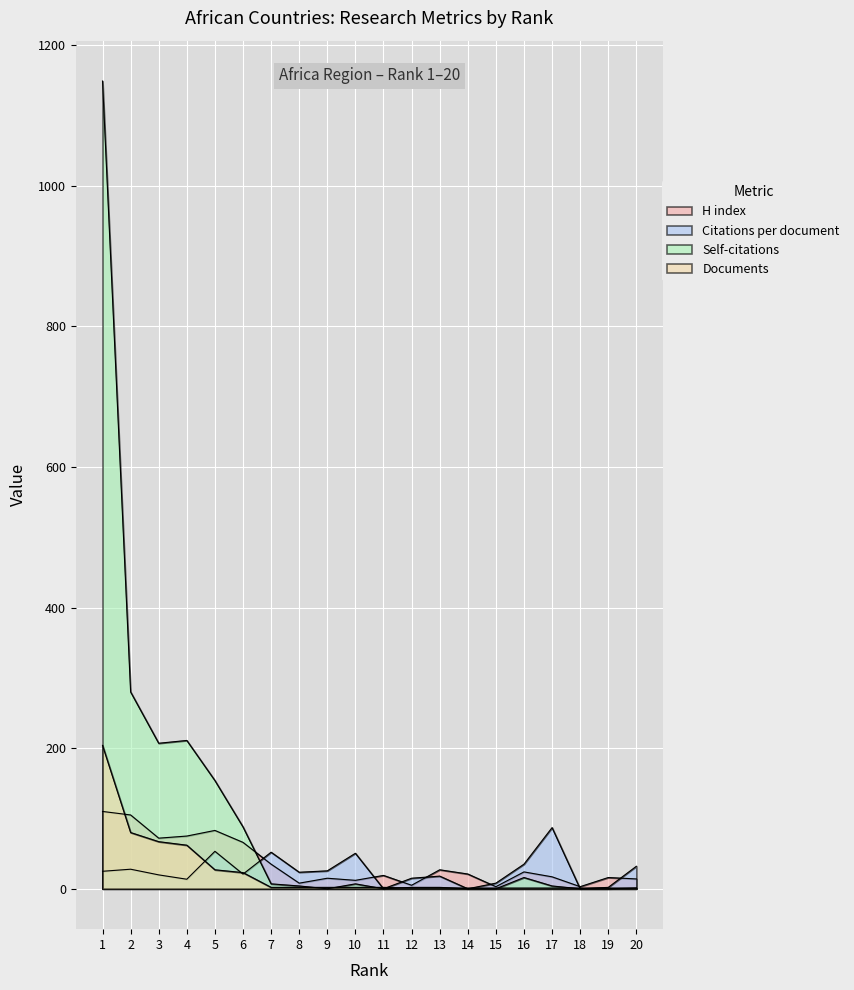

True or false: H index and Citations per document intersect in this chart.

True